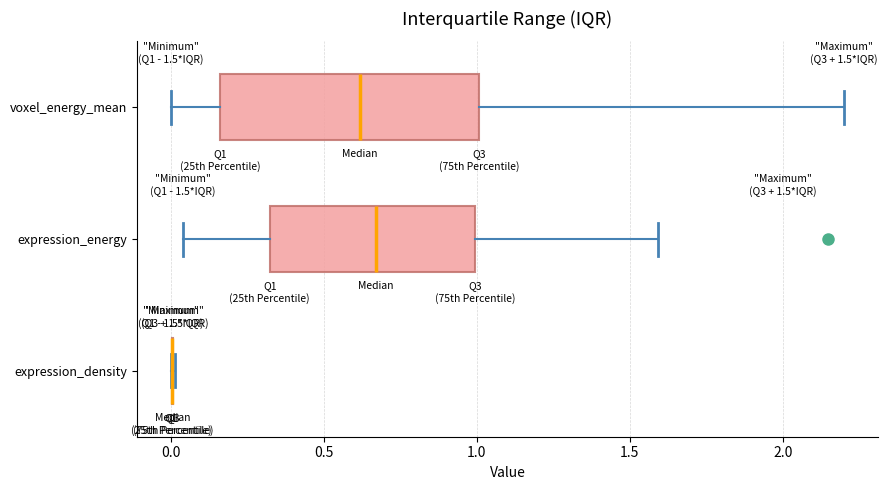

Comparing the boxes themselves (not the whiskers), which one is the widest?

voxel_energy_mean